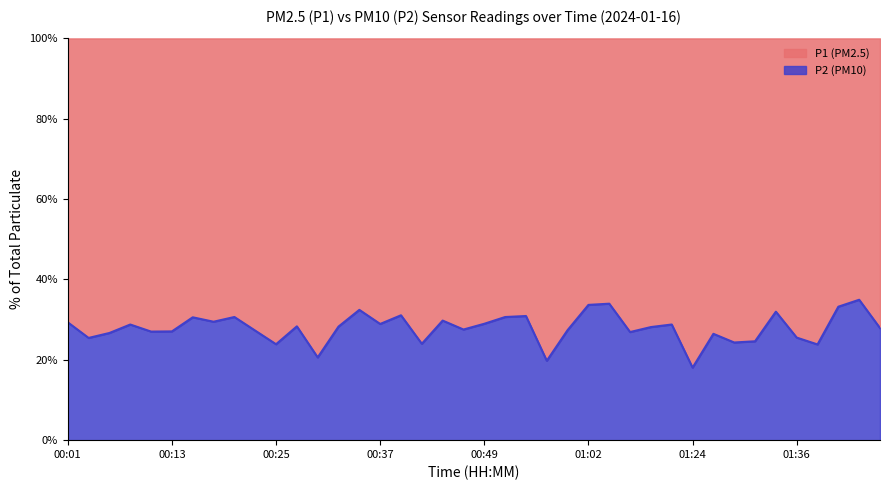

Is the value of P2 at 00:08 greater than the value of P1 at 01:24?

No